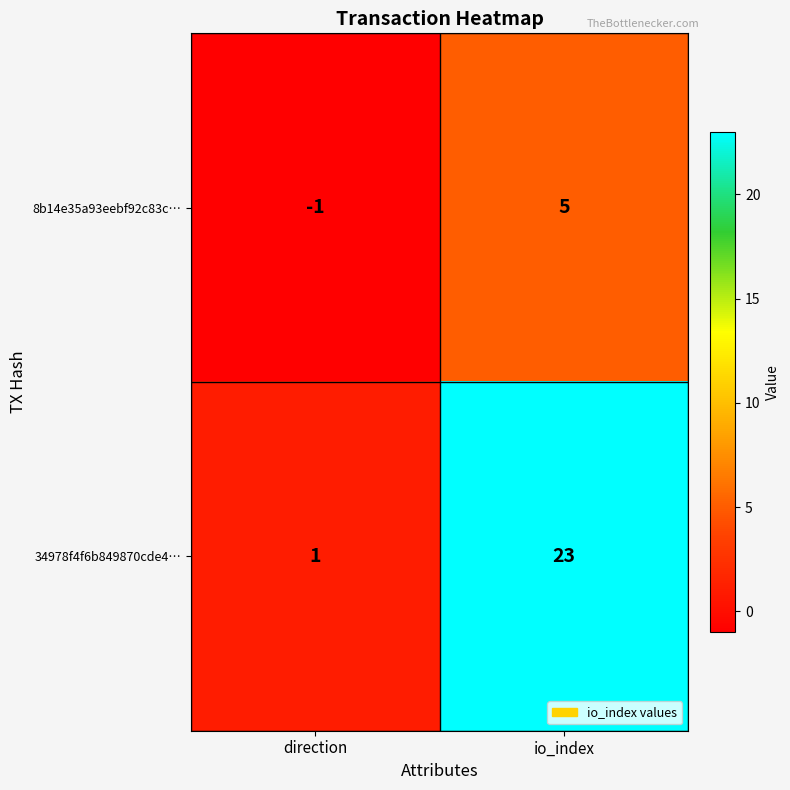

Which category has the highest value in the 34978f4f6b849870cde4… series?

io_index